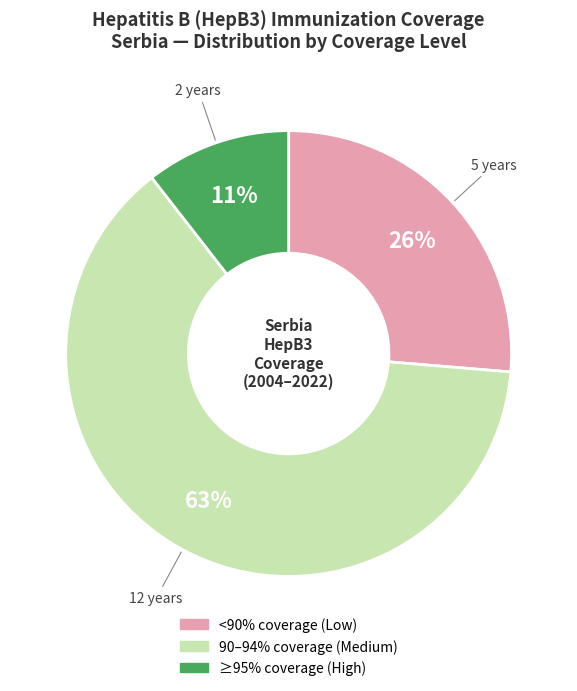

How many segments does this pie chart have?

3